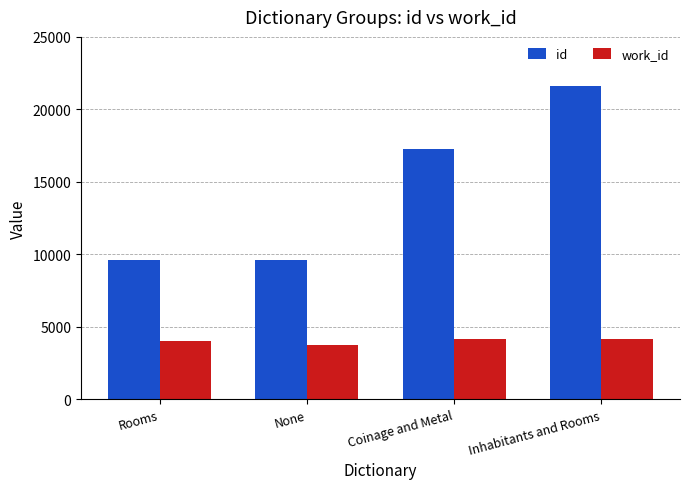

Rank the series by their average value, from lowest to highest.

work_id, id